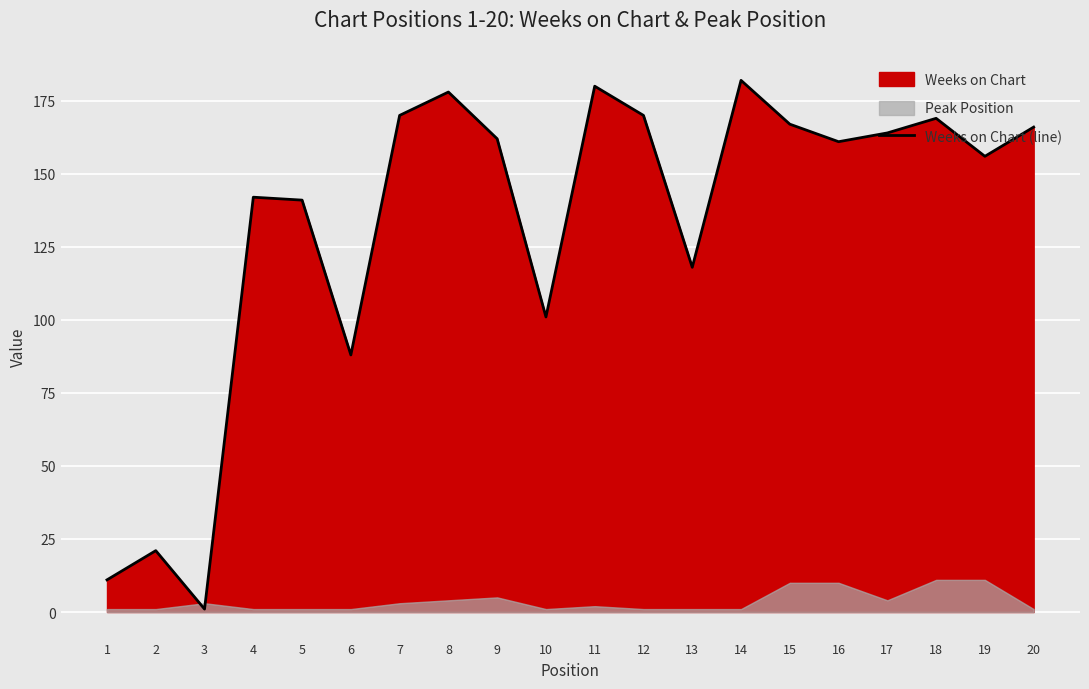

How many lines are shown in the chart?

1